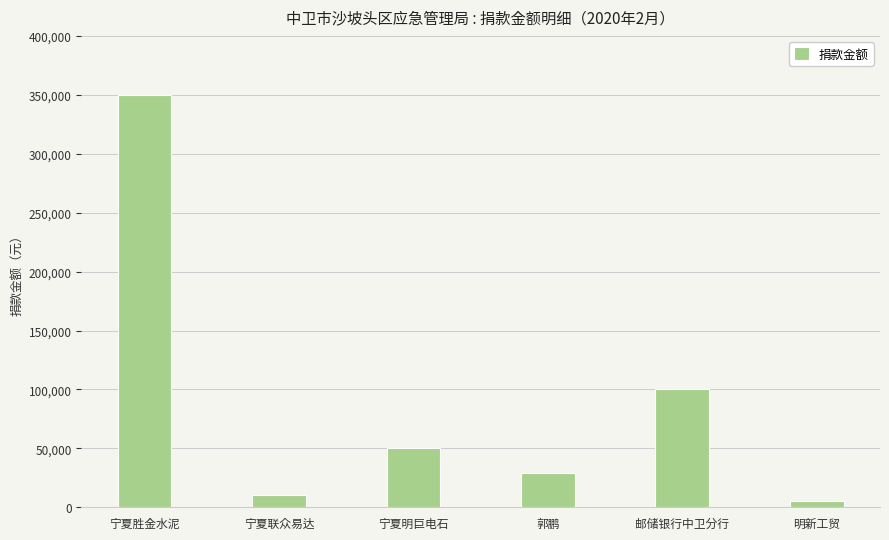

What is the difference between the second highest and minimum values?

95000